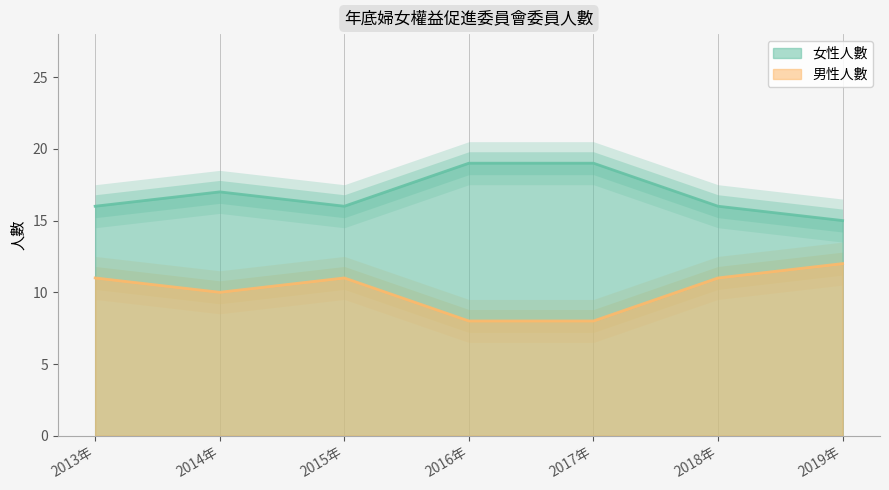

The 女性人數 series shows 19 at 2016年. True or false?

True